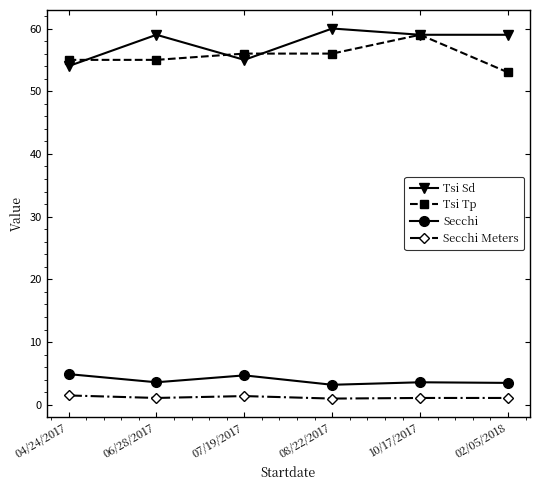

What is the total value across all series at 06/28/2017?

118.7